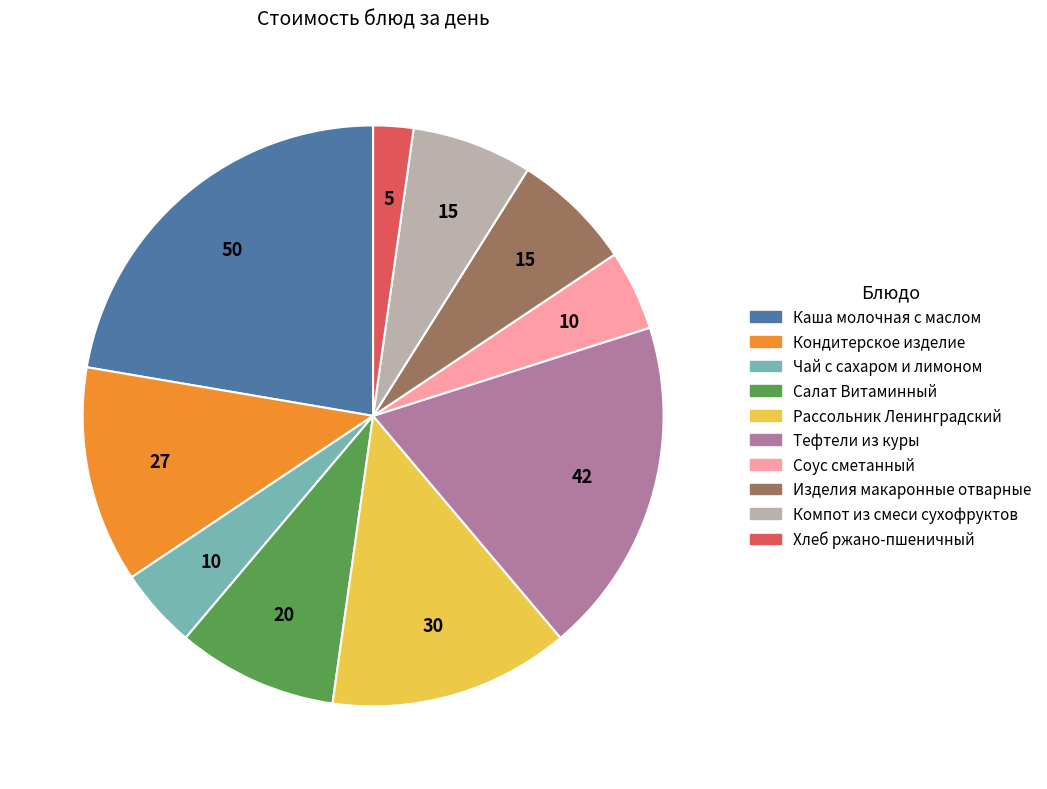

What is the ratio of the value at Салат Витаминный to the value at Каша молочная с маслом?

0.4